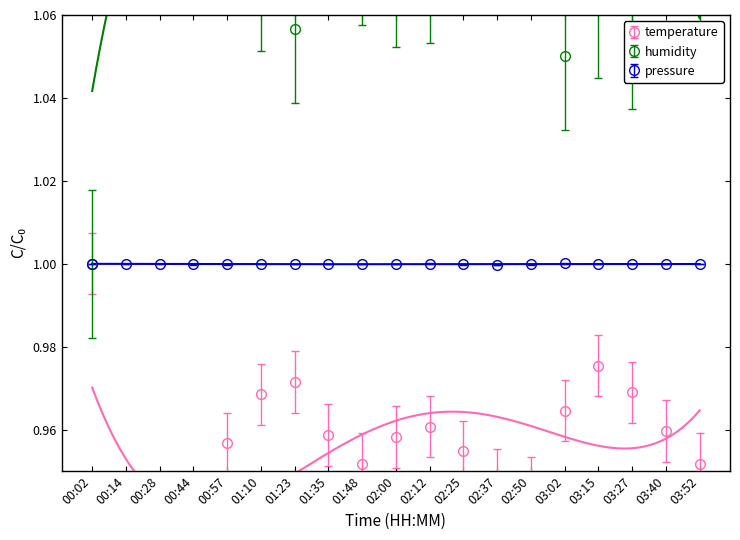

In temperature, how many points are lower than both neighbors (excluding endpoints)?

4